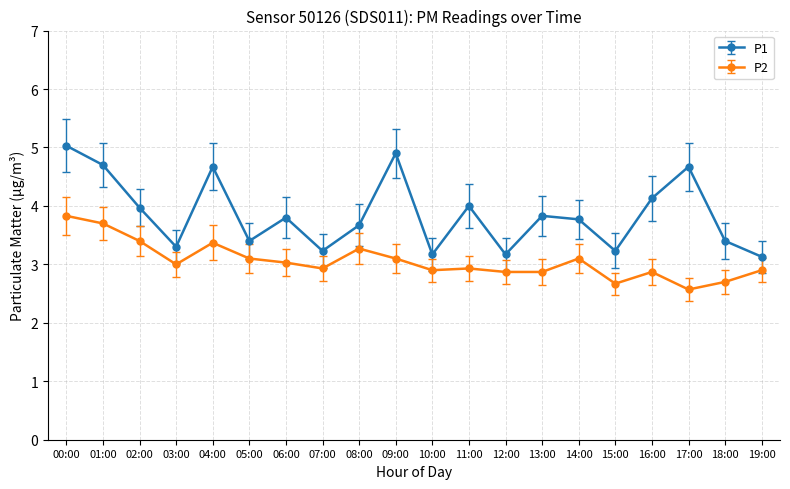

Which series changed the most between 05:00 and 19:00?

P1